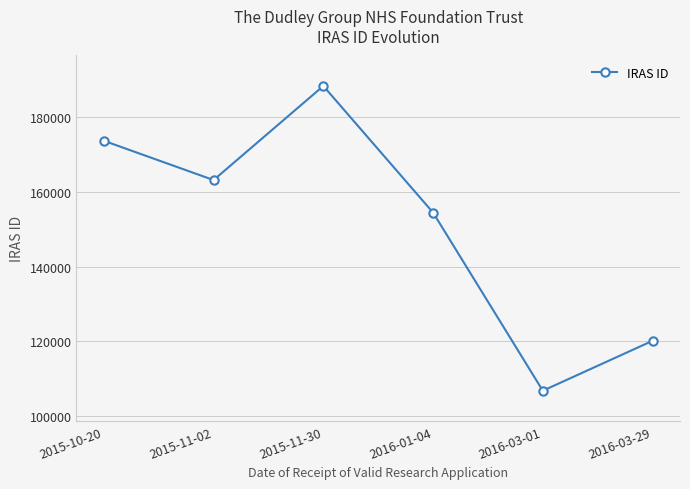

How many interior local peaks (higher than both neighbors) does the data have?

1